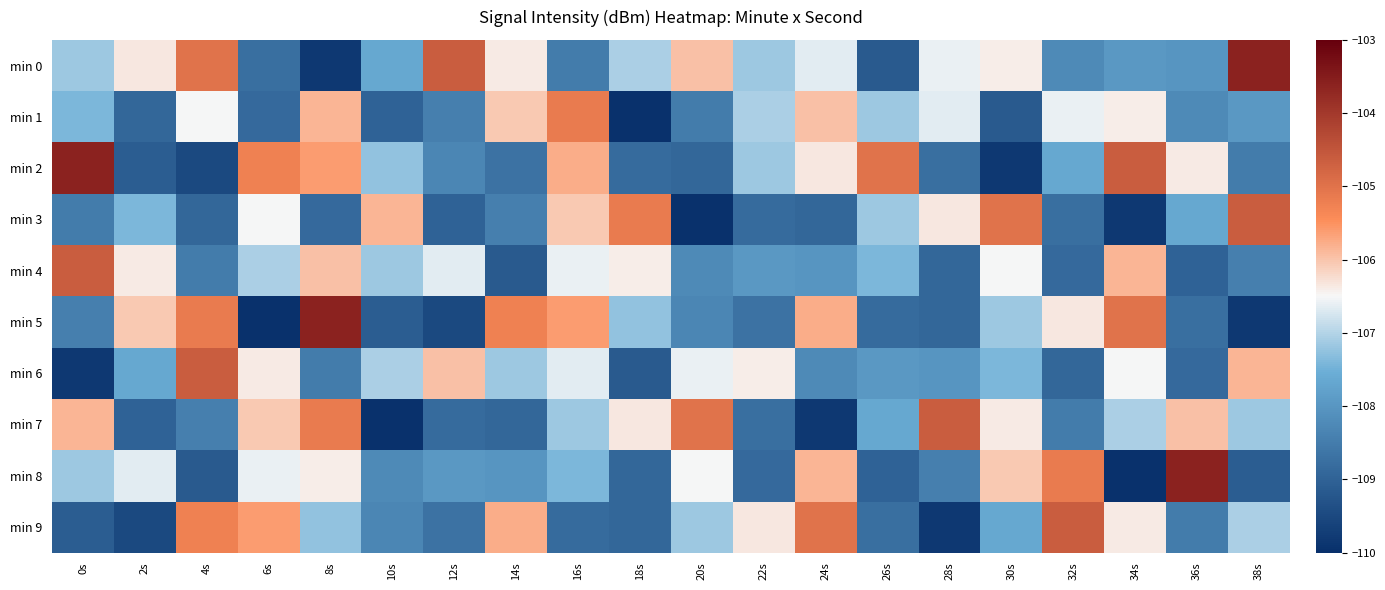

Reading left to right, list all the values displayed in this chart.

min 0: 0s=-107.2	2s=-106.4	4s=-105.0	6s=-108.7	8s=-109.8	10s=-107.7	12s=-104.6	14s=-106.4	16s=-108.5	18s=-107.1	20s=-106.0	22s=-107.2	24s=-106.7	26s=-109.2	28s=-106.6	30s=-106.4	32s=-108.2	34s=-108.0	36s=-108.0	38s=-103.6
min 1: 0s=-107.4	2s=-108.9	4s=-106.5	6s=-108.9	8s=-105.9	10s=-109.0	12s=-108.5	14s=-106.1	16s=-105.2	18s=-110.0	20s=-108.5	22s=-107.1	24s=-106.0	26s=-107.2	28s=-106.7	30s=-109.2	32s=-106.6	34s=-106.4	36s=-108.2	38s=-108.0
min 2: 0s=-103.6	2s=-109.1	4s=-109.5	6s=-105.3	8s=-105.6	10s=-107.2	12s=-108.3	14s=-108.7	16s=-105.8	18s=-108.8	20s=-108.9	22s=-107.2	24s=-106.4	26s=-105.0	28s=-108.7	30s=-109.8	32s=-107.7	34s=-104.6	36s=-106.4	38s=-108.5
min 3: 0s=-108.5	2s=-107.4	4s=-108.9	6s=-106.5	8s=-108.9	10s=-105.9	12s=-109.0	14s=-108.5	16s=-106.1	18s=-105.2	20s=-110.0	22s=-108.8	24s=-108.9	26s=-107.2	28s=-106.4	30s=-105.0	32s=-108.7	34s=-109.8	36s=-107.7	38s=-104.6
min 4: 0s=-104.6	2s=-106.4	4s=-108.5	6s=-107.1	8s=-106.0	10s=-107.2	12s=-106.7	14s=-109.2	16s=-106.6	18s=-106.4	20s=-108.2	22s=-108.0	24s=-108.0	26s=-107.4	28s=-108.9	30s=-106.5	32s=-108.9	34s=-105.9	36s=-109.0	38s=-108.5
min 5: 0s=-108.5	2s=-106.1	4s=-105.2	6s=-110.0	8s=-103.6	10s=-109.1	12s=-109.5	14s=-105.3	16s=-105.6	18s=-107.2	20s=-108.3	22s=-108.7	24s=-105.8	26s=-108.8	28s=-108.9	30s=-107.2	32s=-106.4	34s=-105.0	36s=-108.7	38s=-109.8
min 6: 0s=-109.8	2s=-107.7	4s=-104.6	6s=-106.4	8s=-108.5	10s=-107.1	12s=-106.0	14s=-107.2	16s=-106.7	18s=-109.2	20s=-106.6	22s=-106.4	24s=-108.2	26s=-108.0	28s=-108.0	30s=-107.4	32s=-108.9	34s=-106.5	36s=-108.9	38s=-105.9
min 7: 0s=-105.9	2s=-109.0	4s=-108.5	6s=-106.1	8s=-105.2	10s=-110.0	12s=-108.8	14s=-108.9	16s=-107.2	18s=-106.4	20s=-105.0	22s=-108.7	24s=-109.8	26s=-107.7	28s=-104.6	30s=-106.4	32s=-108.5	34s=-107.1	36s=-106.0	38s=-107.2
min 8: 0s=-107.2	2s=-106.7	4s=-109.2	6s=-106.6	8s=-106.4	10s=-108.2	12s=-108.0	14s=-108.0	16s=-107.4	18s=-108.9	20s=-106.5	22s=-108.9	24s=-105.9	26s=-109.0	28s=-108.5	30s=-106.1	32s=-105.2	34s=-110.0	36s=-103.6	38s=-109.1
min 9: 0s=-109.1	2s=-109.5	4s=-105.3	6s=-105.6	8s=-107.2	10s=-108.3	12s=-108.7	14s=-105.8	16s=-108.8	18s=-108.9	20s=-107.2	22s=-106.4	24s=-105.0	26s=-108.7	28s=-109.8	30s=-107.7	32s=-104.6	34s=-106.4	36s=-108.5	38s=-107.1